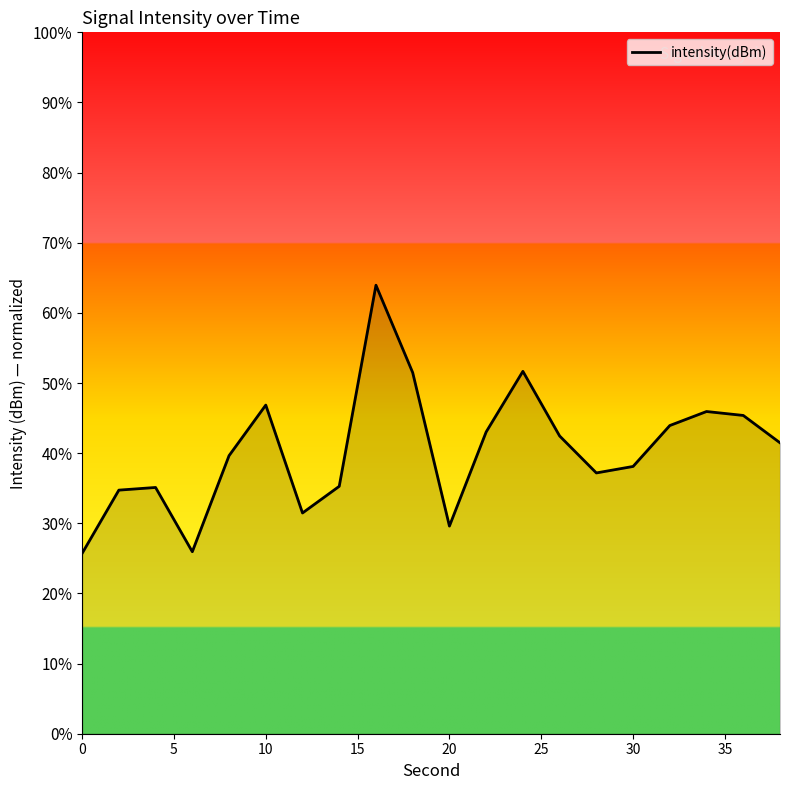

What is the greatest value displayed?

63.9